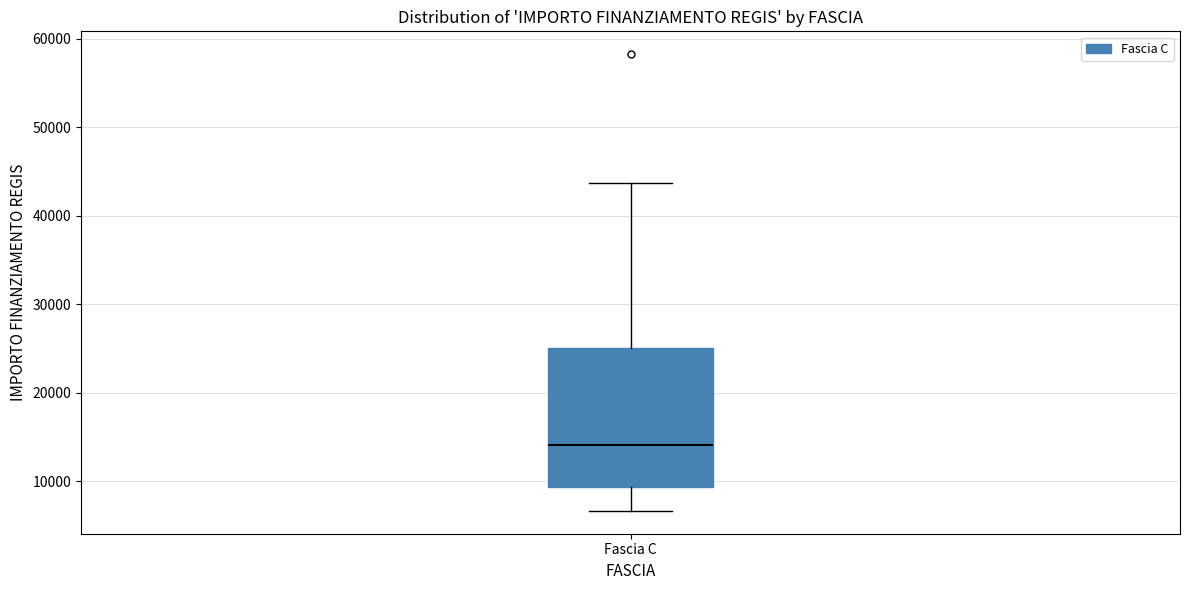

Read this box plot against the y-axis: the position of the median line, the range covered by the box, and the ends of both whiskers. The values are not printed on the chart, so give them approximately, as read against the axis.

median 14000, box 9000 to 25000, whiskers 7000 to 44000